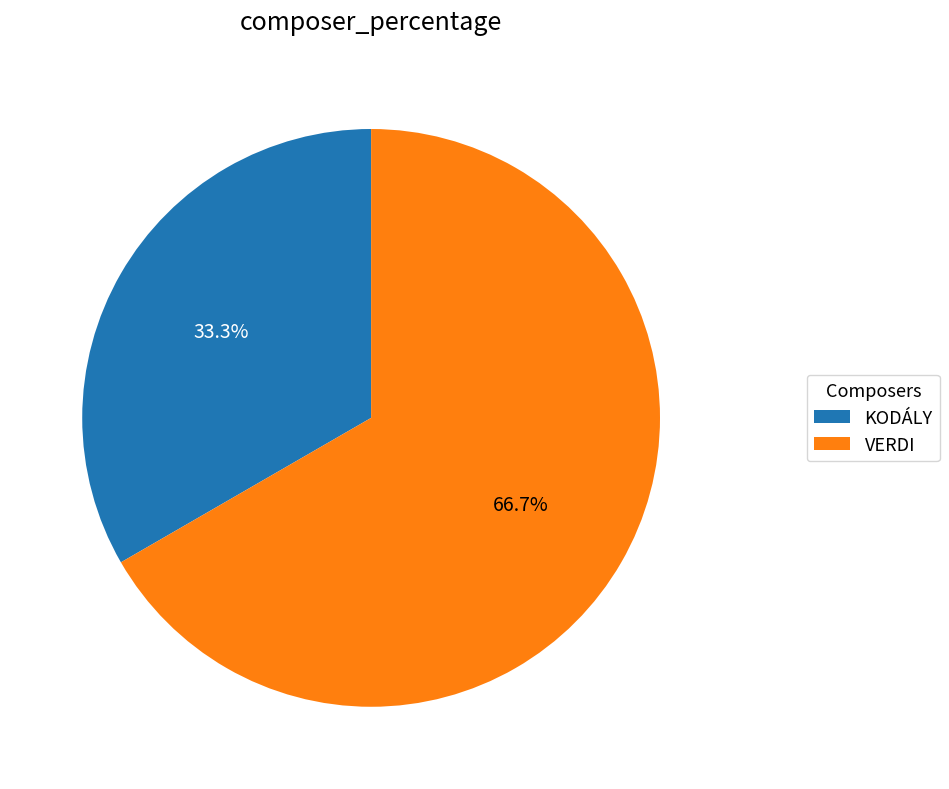

How much of the chart is everything except KODÁLY?

66.7%